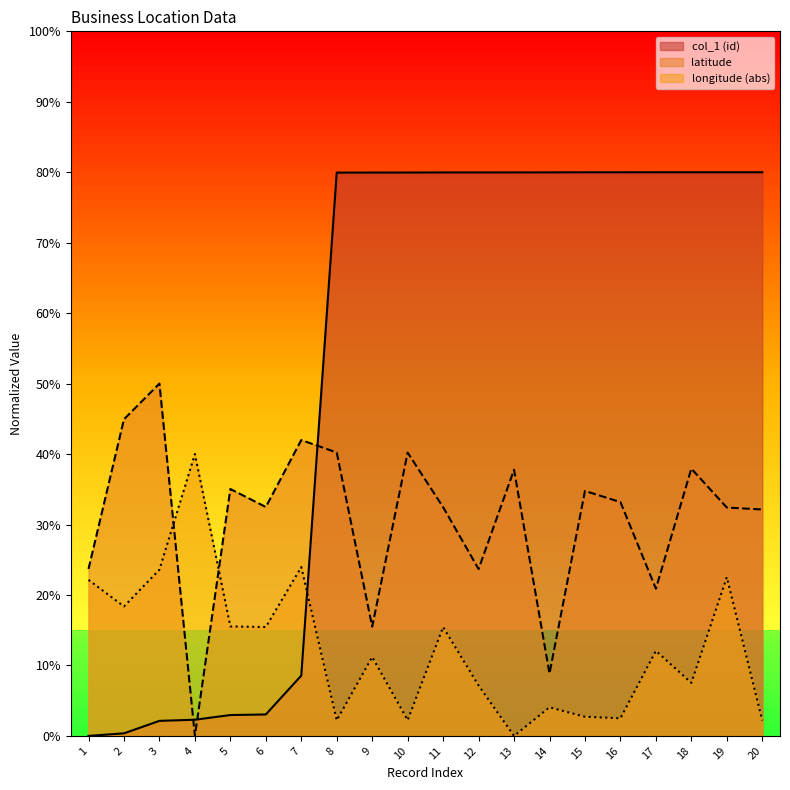

What is the difference between the maximum and minimum values in the longitude series?

40.0